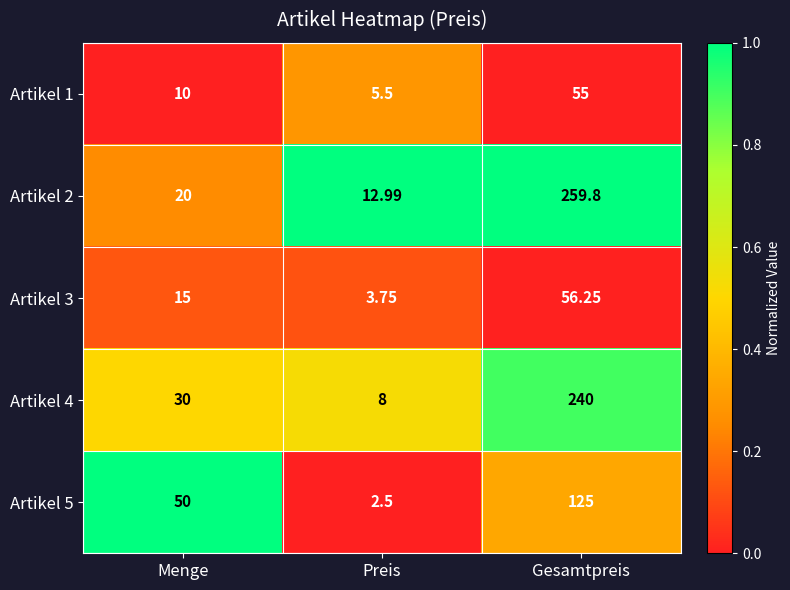

At which category does the chart reach its peak across all series?

Gesamtpreis